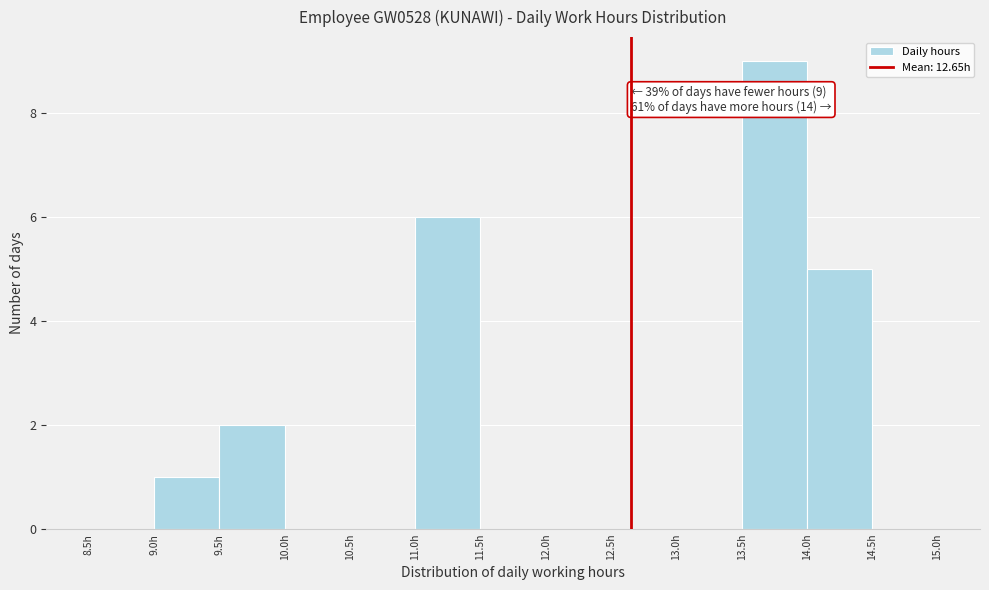

Over which range of the x-axis is the bar tallest?

13.5 to 14.0